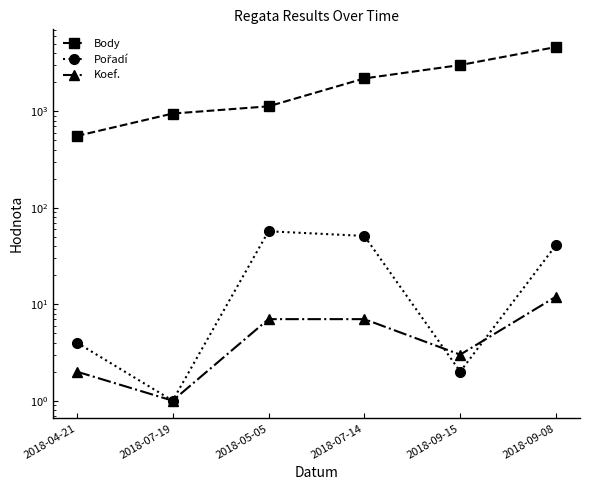

True or false: Koef. and Body cross at least once.

False